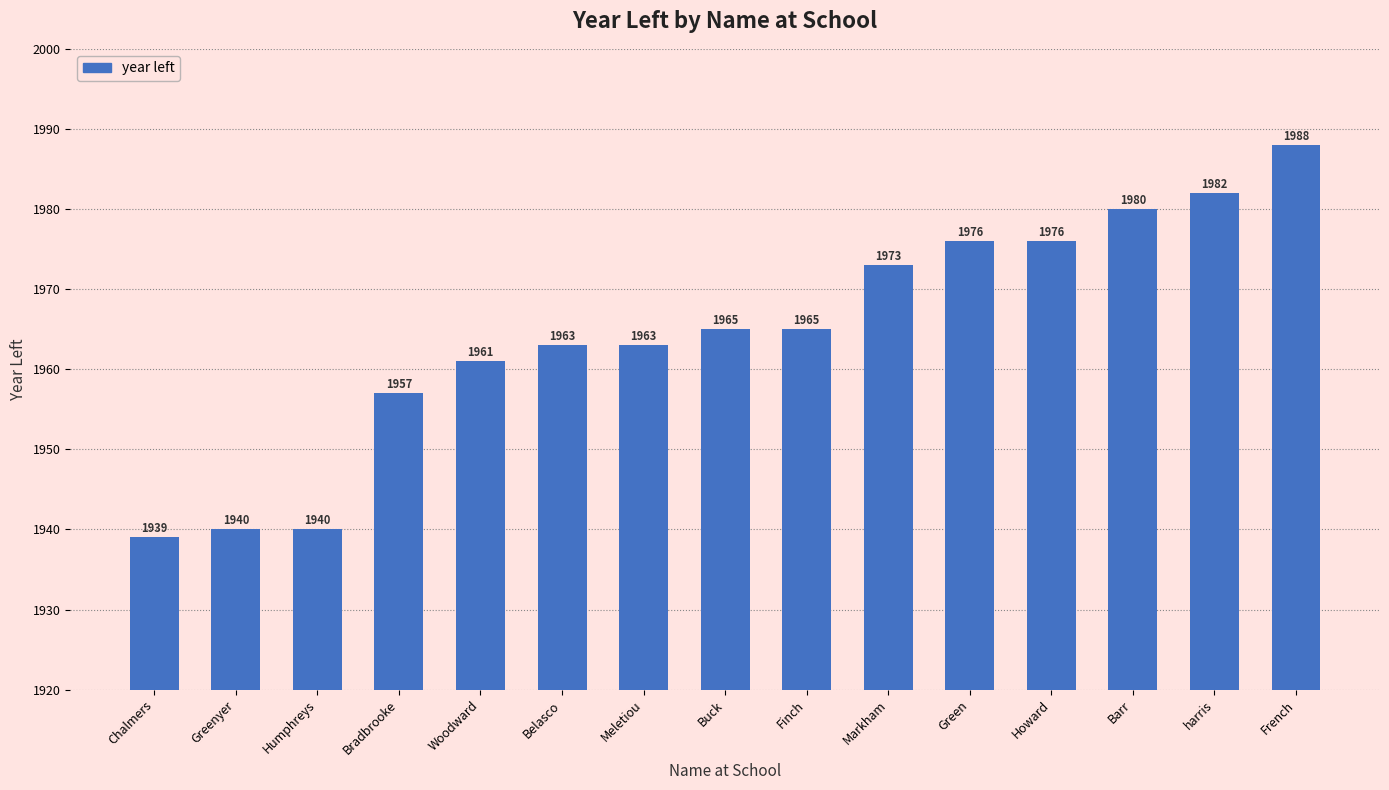

Read the value at Barr.

1980